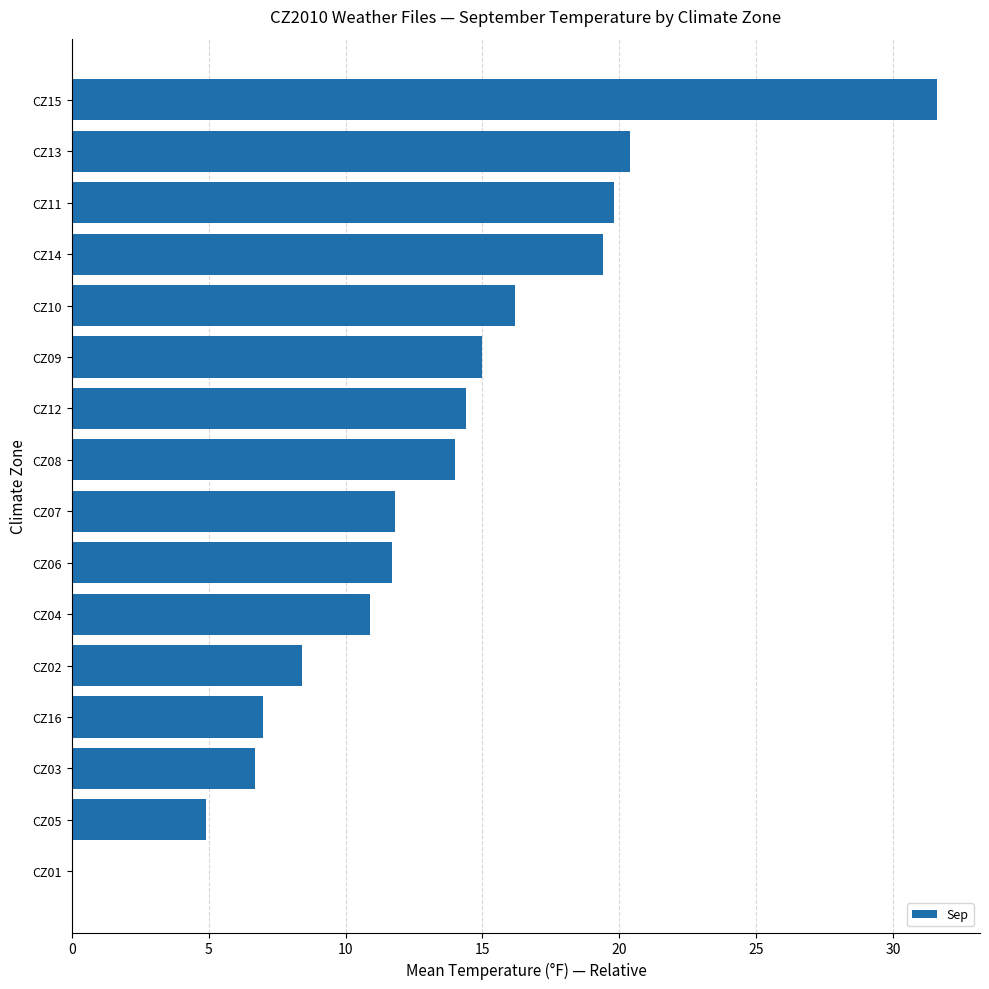

Count the number of values greater than 13.

8